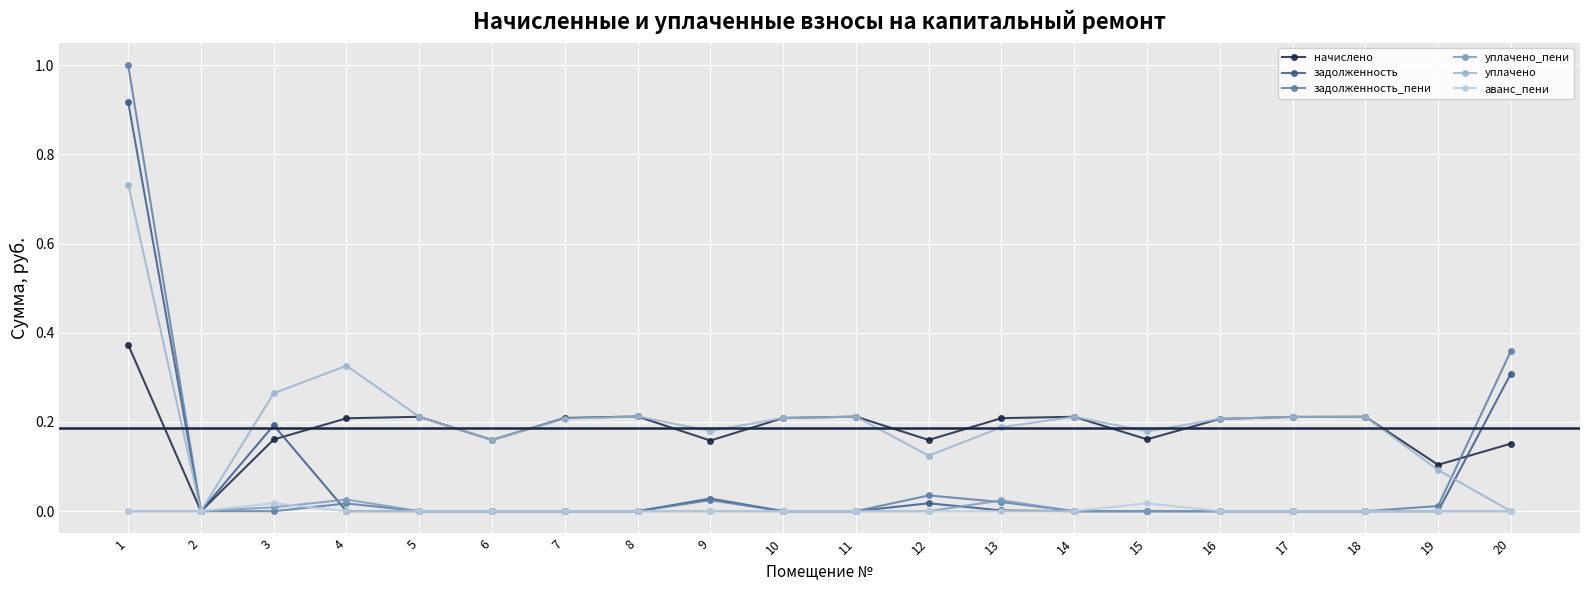

True or false: аванс_пени has more than 0 points higher than both neighbors.

True